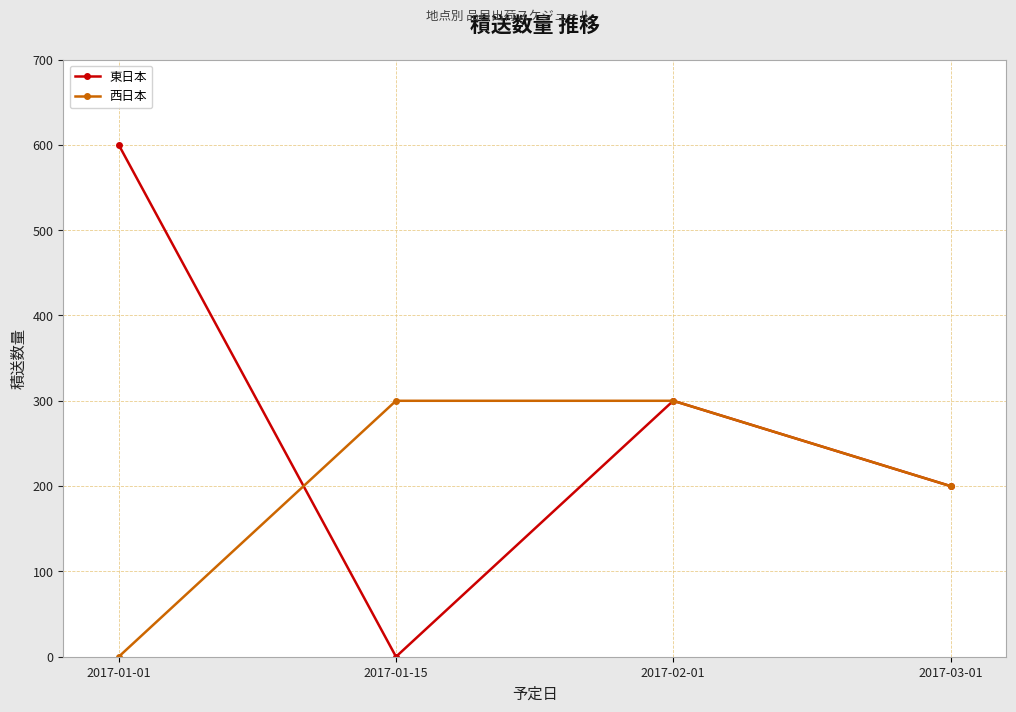

Which series has the largest total across all categories?

東日本